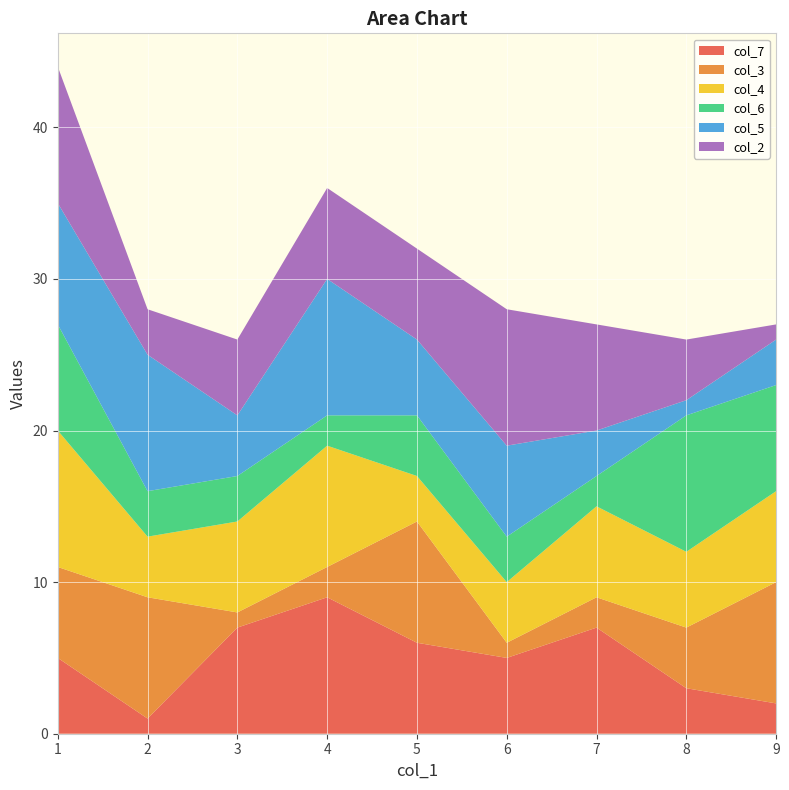

Reading left to right, extract all data points from this chart.

col_7: 1=5	2=1	3=7	4=9	5=6	6=5	7=7	8=3	9=2
col_3: 1=6	2=8	3=1	4=2	5=8	6=1	7=2	8=4	9=8
col_4: 1=9	2=4	3=6	4=8	5=3	6=4	7=6	8=5	9=6
col_6: 1=7	2=3	3=3	4=2	5=4	6=3	7=2	8=9	9=7
col_5: 1=8	2=9	3=4	4=9	5=5	6=6	7=3	8=1	9=3
col_2: 1=9	2=3	3=5	4=6	5=6	6=9	7=7	8=4	9=1